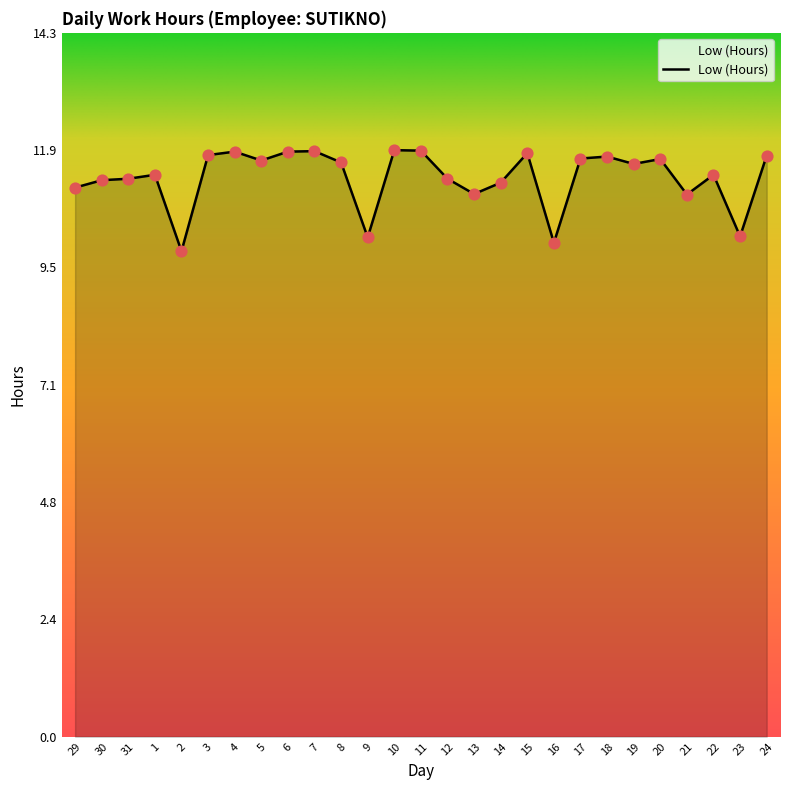

Between 18 and 31, which is larger?

18